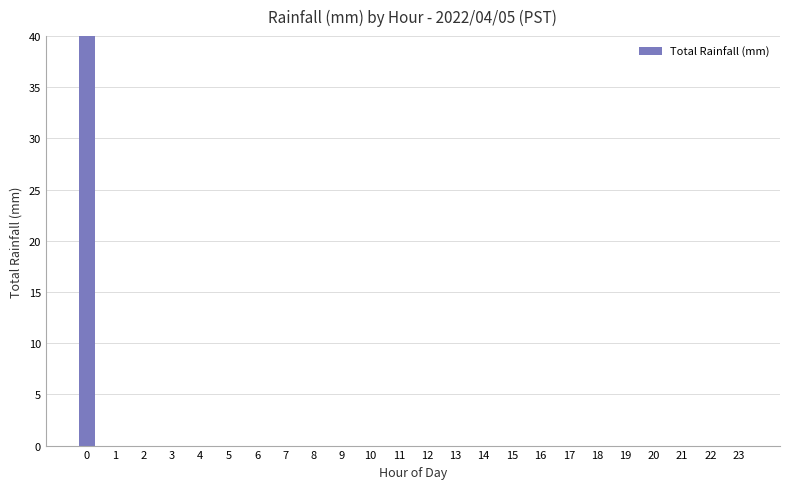

What is the sum of all values?

41.4